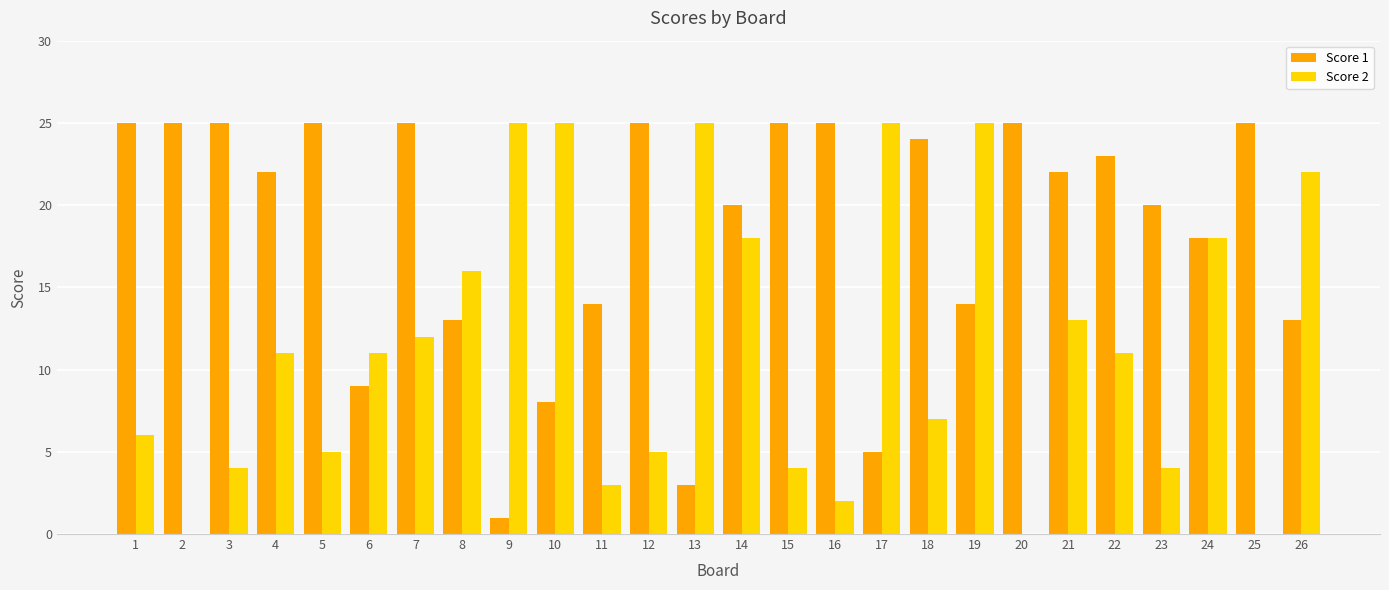

How many distinct data groups are displayed?

2